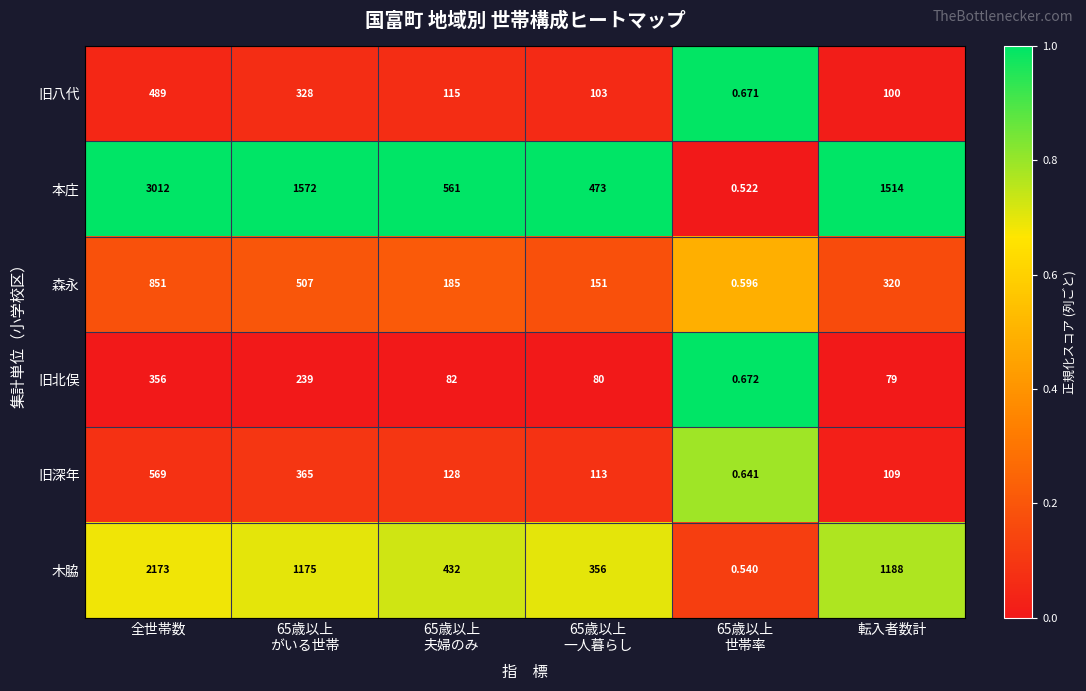

Which series has the largest range (max minus min)?

本庄